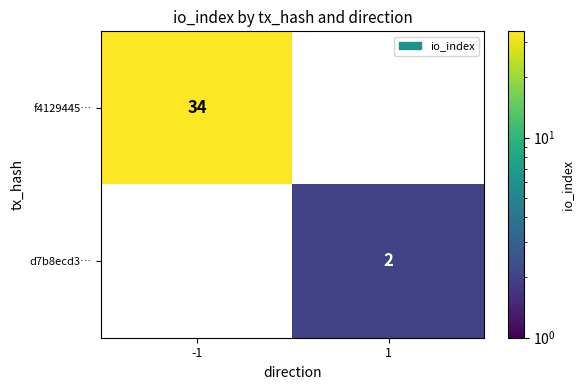

What is the average value of the f4129445… series?

17